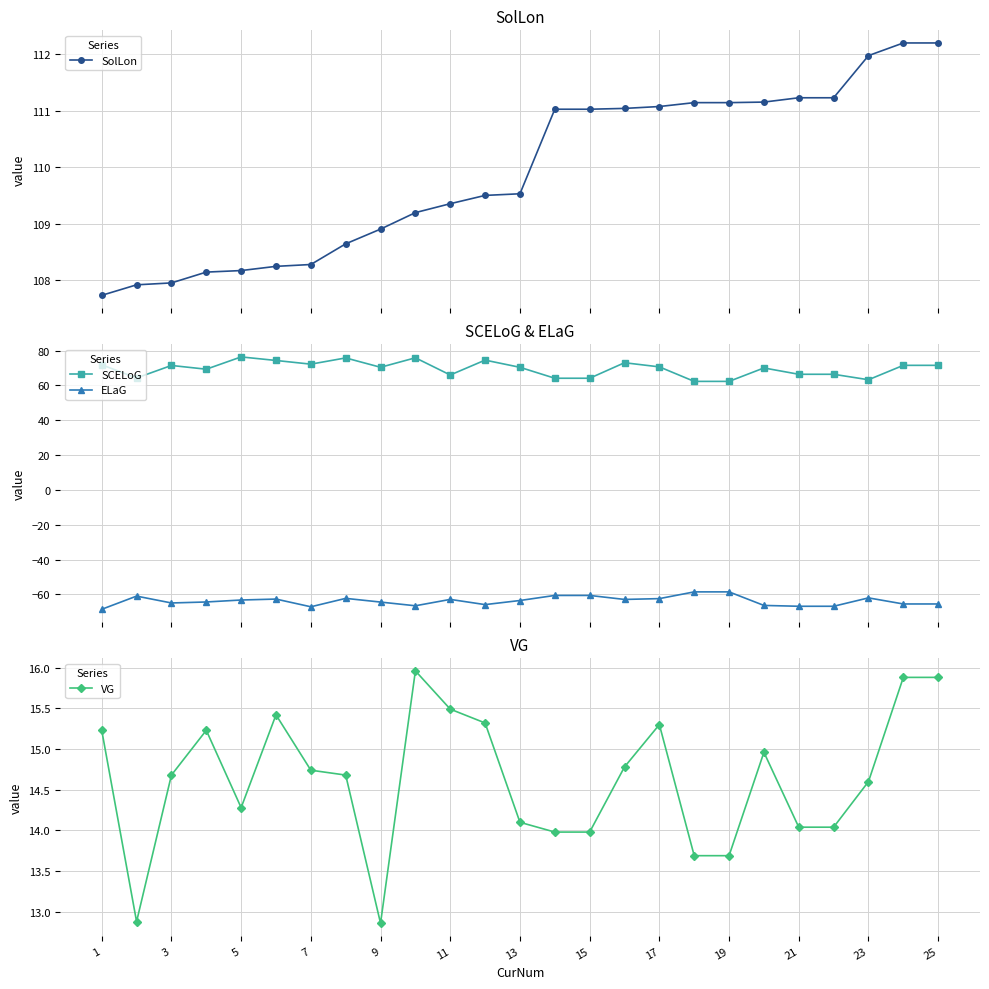

True or false: SCELoG has more than 0 interior local peaks.

True